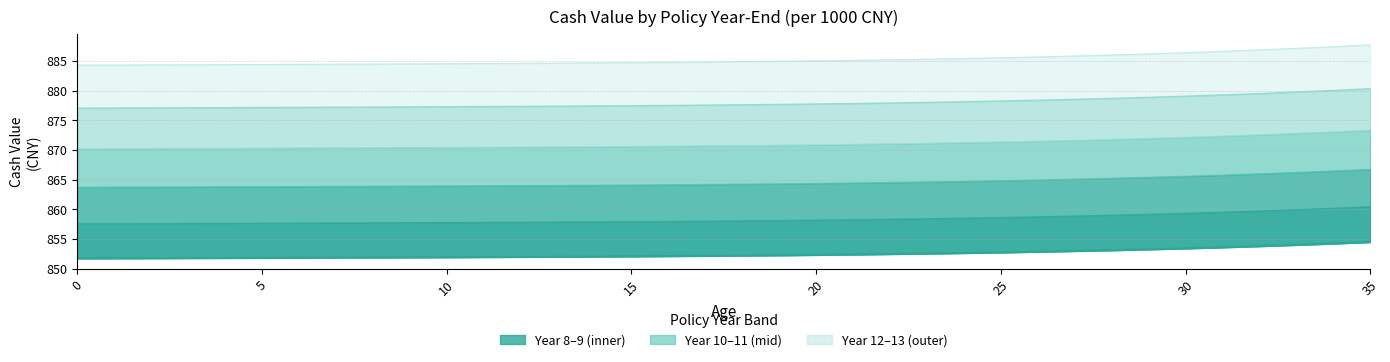

True or false: col_12 and col_8 (centre) cross at least once.

False